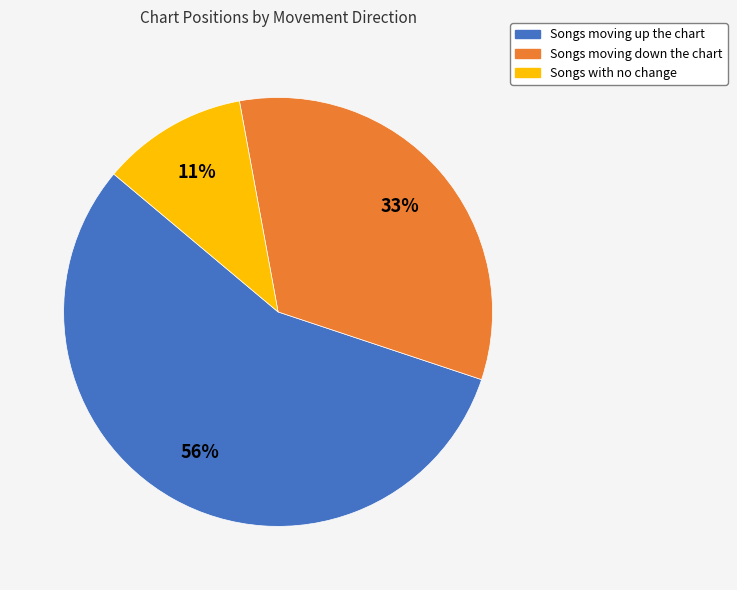

Is there a majority slice in this chart?

Yes